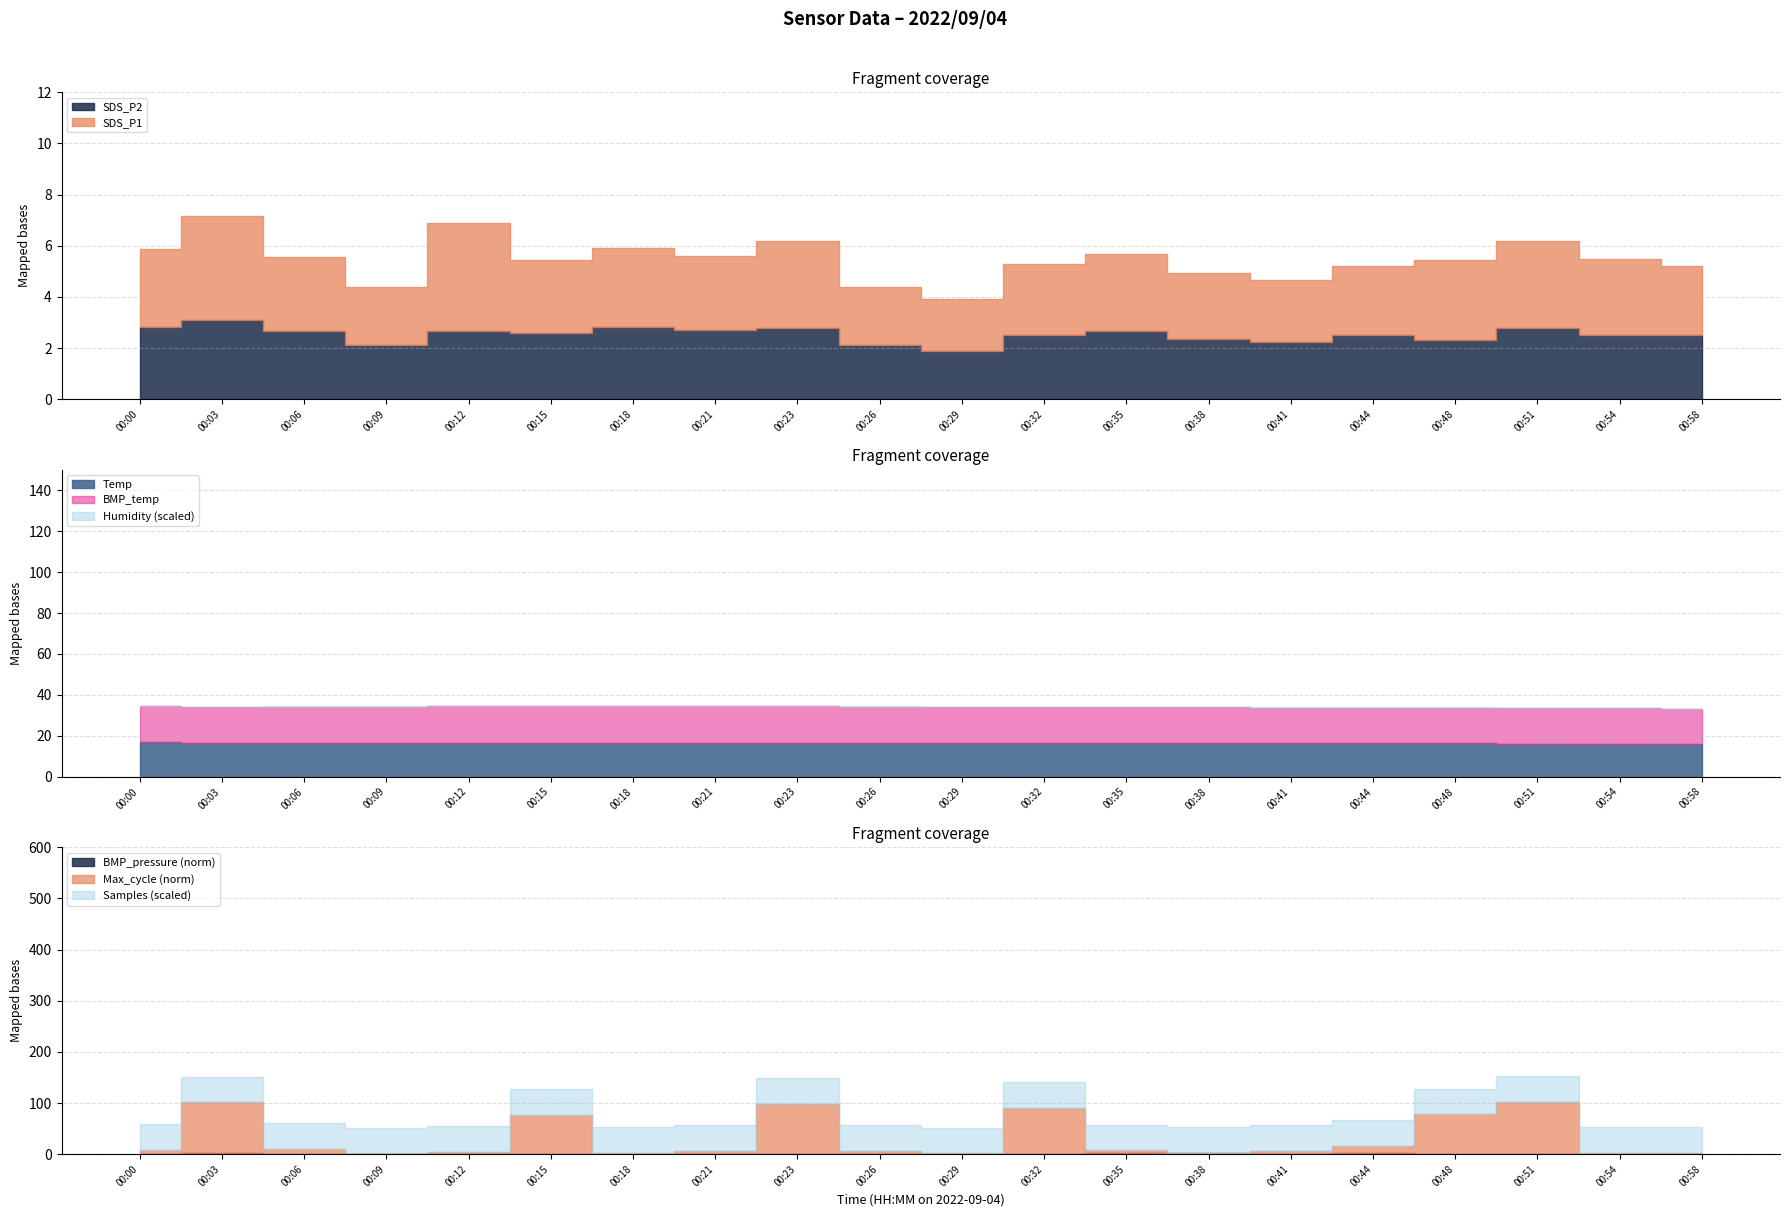

What is the sum of the BMP_temp values at 00:32 and 00:29?

35.2